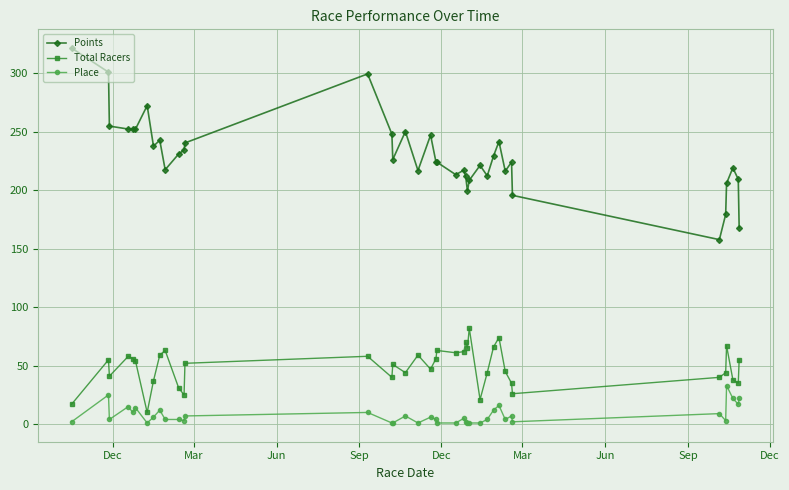

True or false: Total Racers and Place intersect in this chart.

False